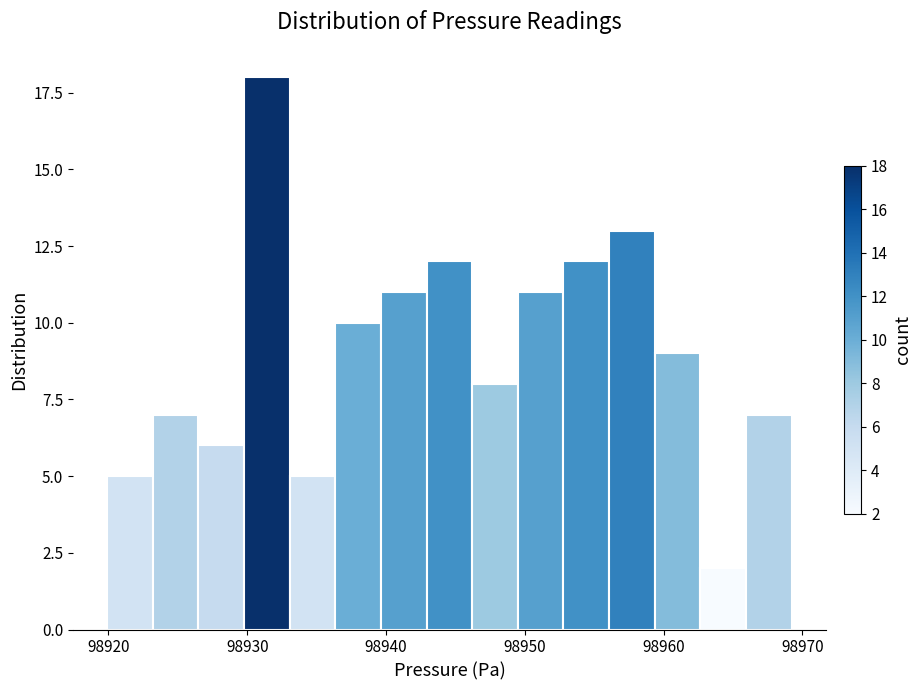

Around what value on the x-axis is the tallest bar? Give the approximate position of its centre, as read against the axis.

98931